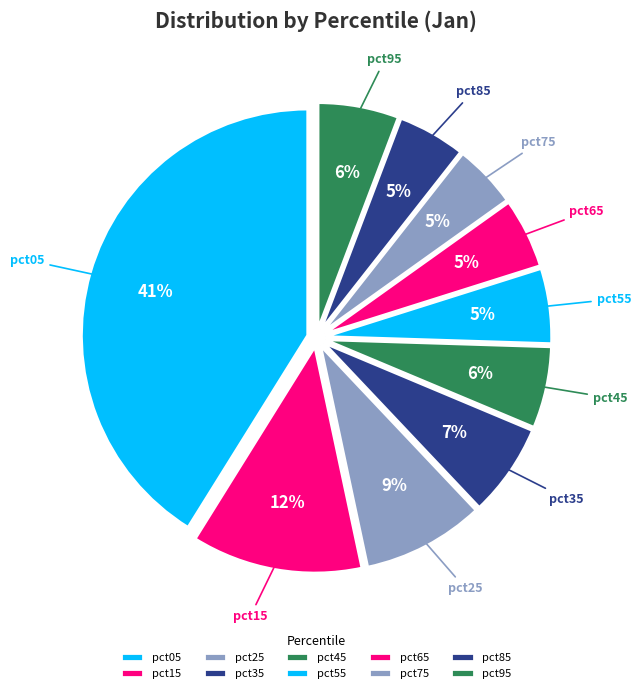

Do pct55 and pct95 together represent more than half of the pie?

No